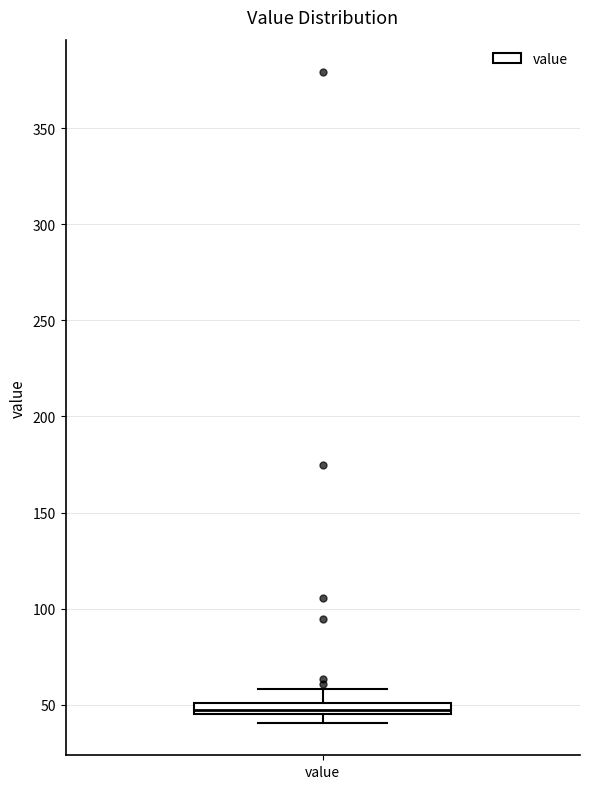

Where is the upper edge of the box for value on the y-axis? The values are not printed on the chart, so give them approximately, as read against the axis.

50